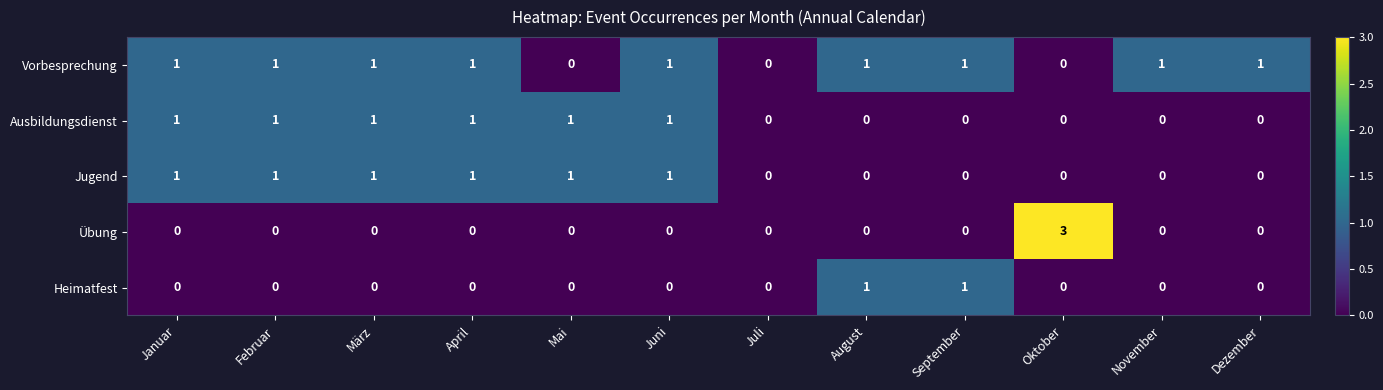

What is the sum of all Ausbildungsdienst values?

6